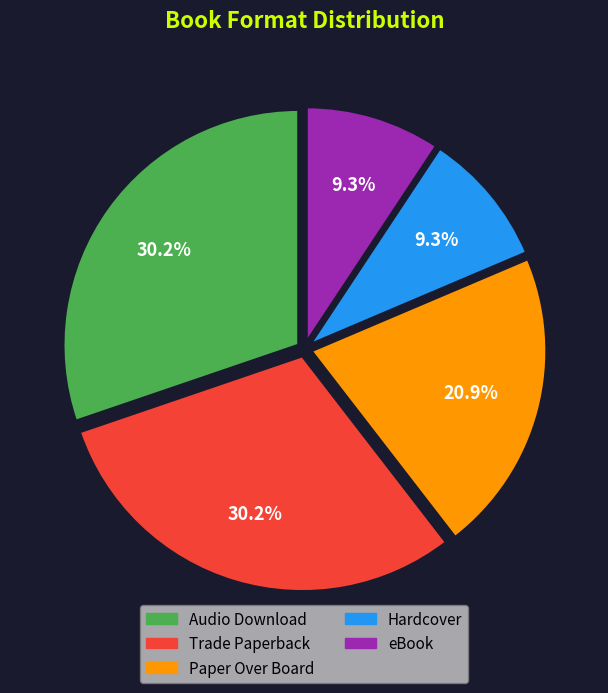

Is there a majority slice in this chart?

No